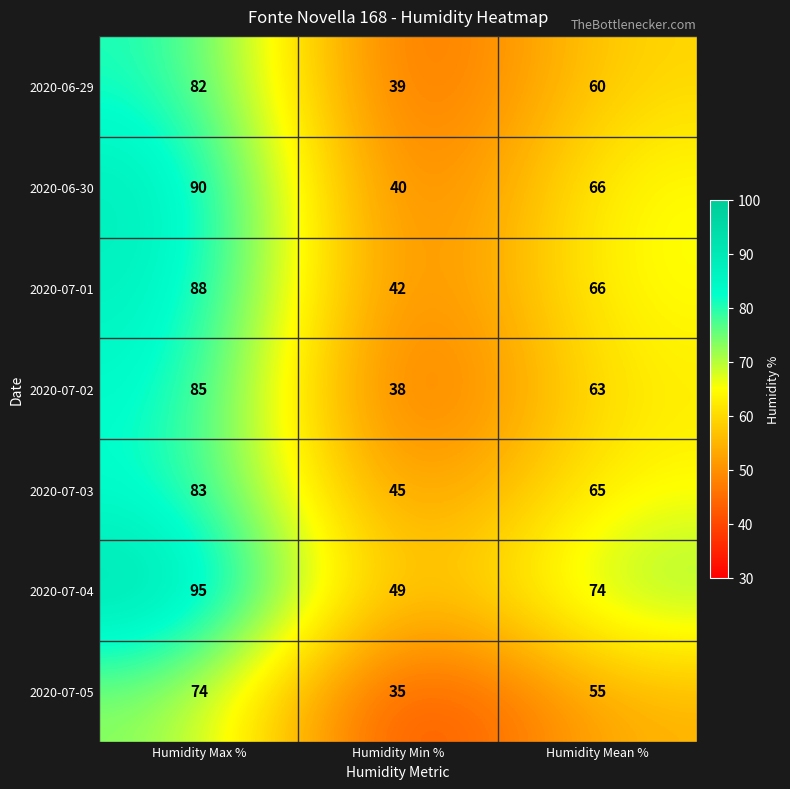

At which label does 2020-07-01 first exceed 66?

Humidity Max %